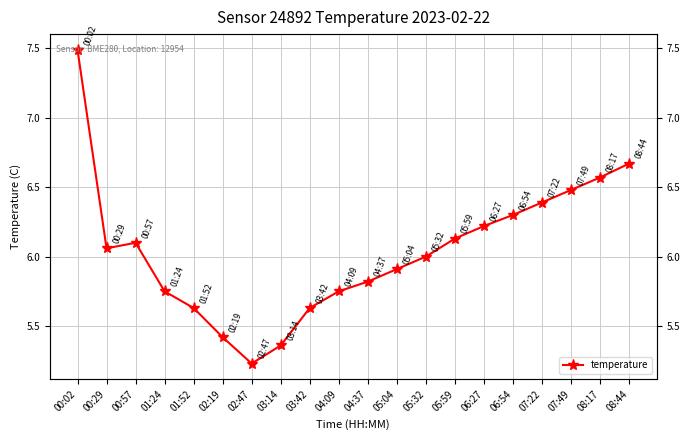

At which category does the data reach its first local peak?

00:57